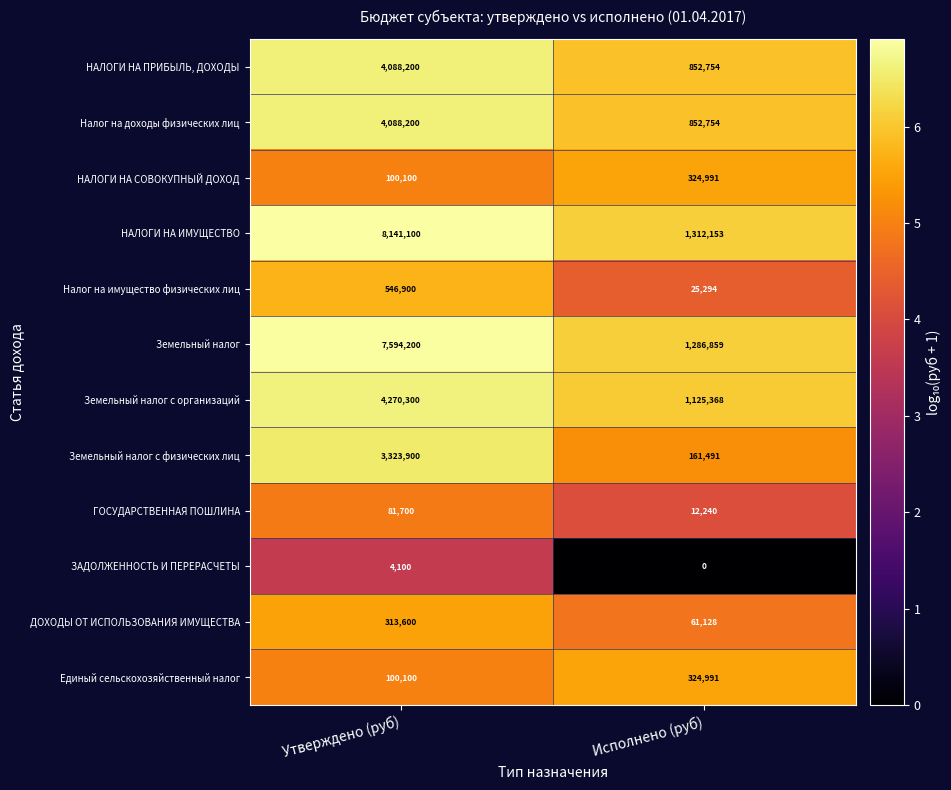

Which label corresponds to the largest value in the chart?

Утверждено (руб)